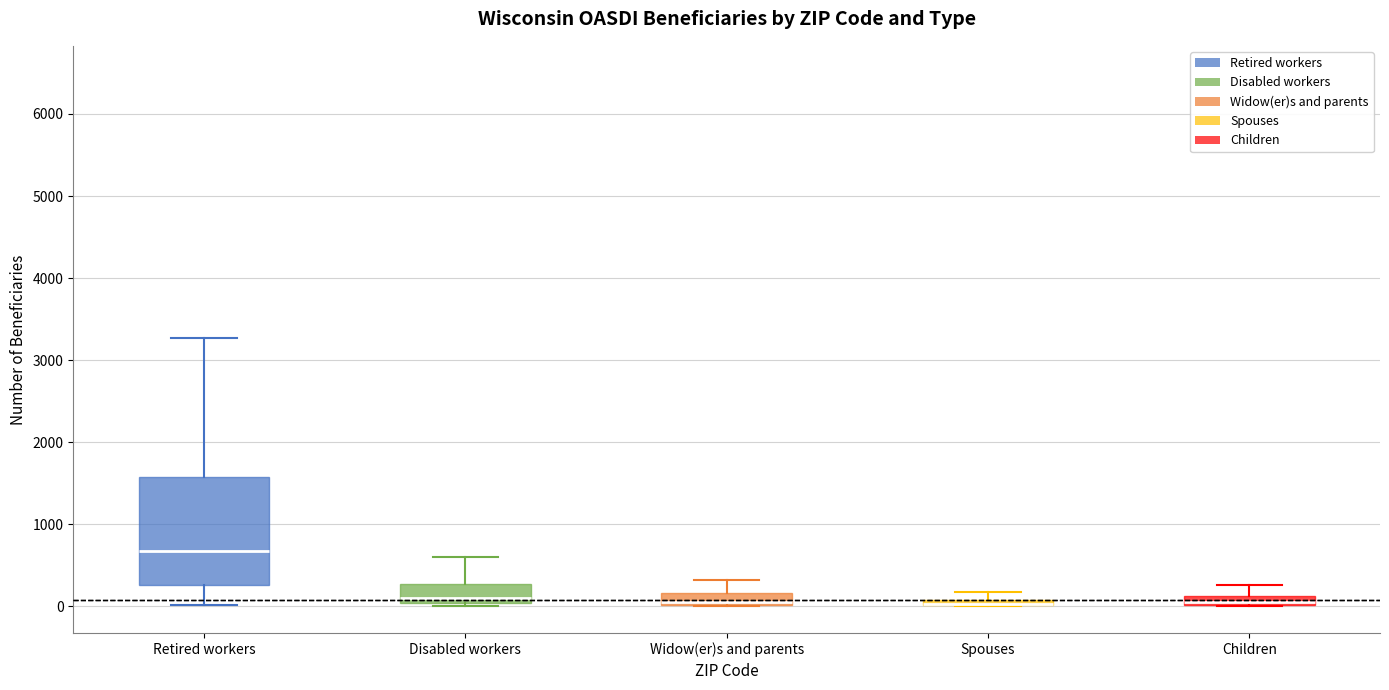

Which box is the tallest, from its lower edge to its upper edge?

Retired workers